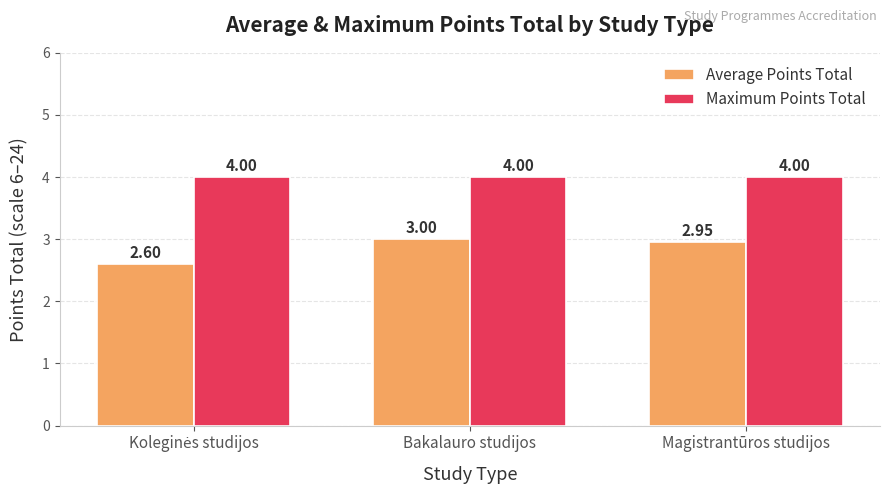

Is it true that Maximum Points Total equals 4.0 at Magistrantūros studijos?

True